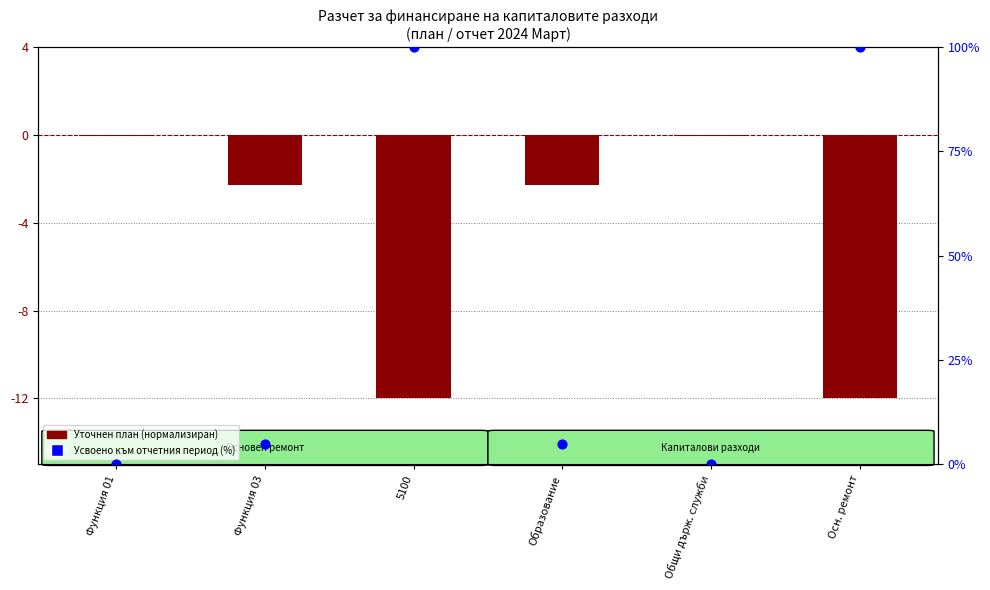

What is the total value across all series at Образование?

2.5